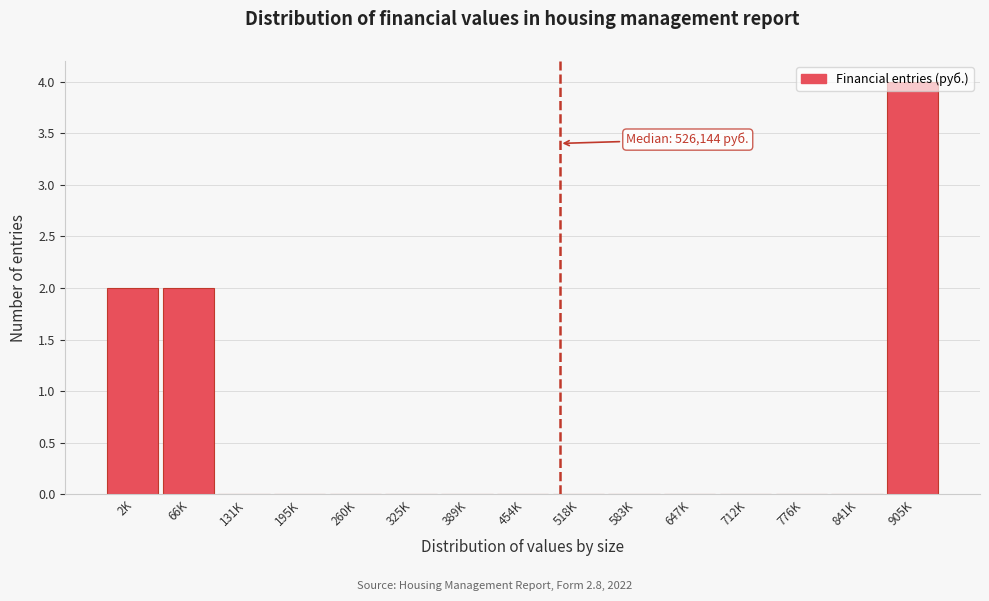

True or false: the data shows -2 at 325K.

False